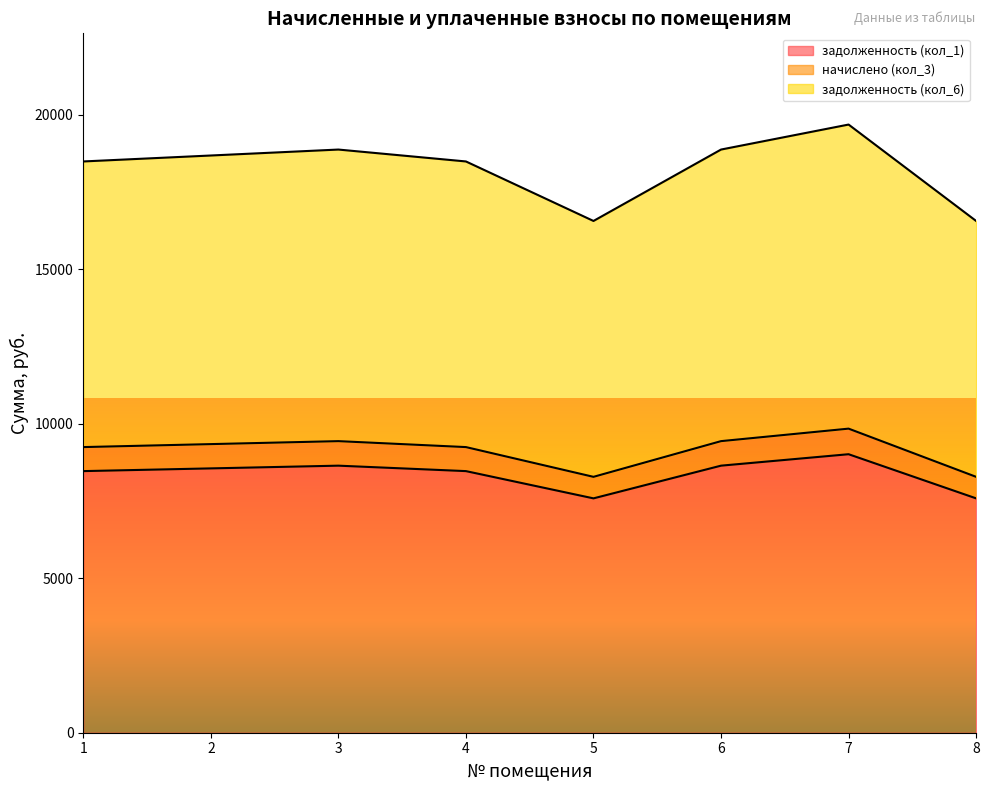

Reading right to left, transcribe all the data shown in this chart.

задолженность (кол_1): 8=8281.8	7=9841.9	6=9437.4	5=8281.8	4=9244.8	3=9437.4	2=9341.1	1=9244.8
начислено (кол_3): 8=7585.2	7=9014.0	6=8643.6	5=7585.2	4=8467.2	3=8643.6	2=8555.4	1=8467.2
задолженность (кол_6): 8=16563.6	7=19683.7	6=18874.8	5=16563.6	4=18489.6	3=18874.8	2=18682.2	1=18489.6